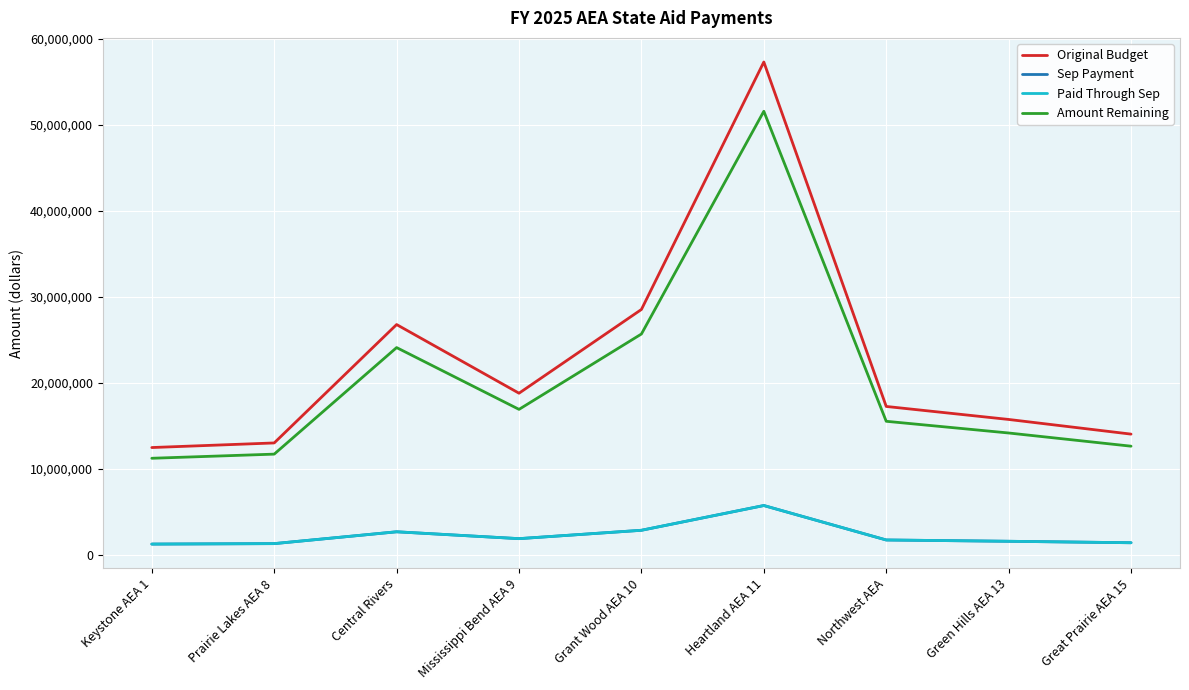

True or false: Amount Remaining and Paid Through Sep intersect in this chart.

False